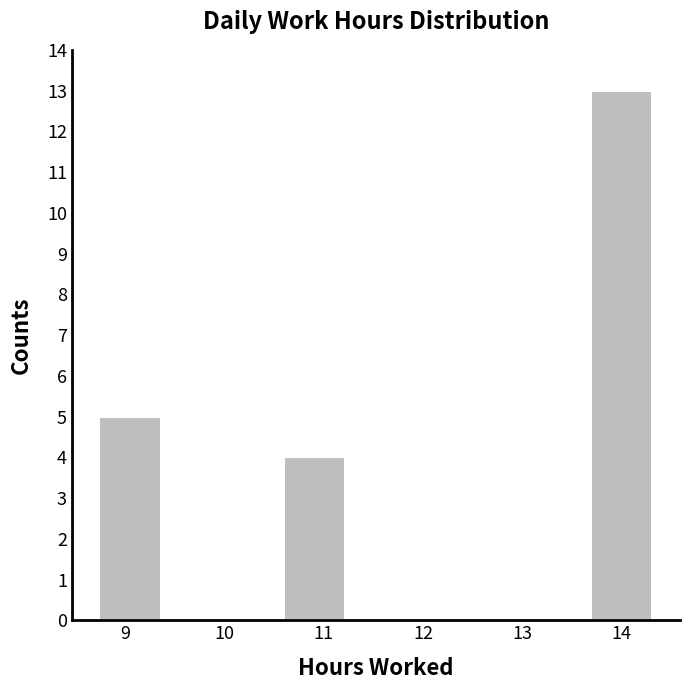

Reading left to right, transcribe this chart: for each bar, give the range it covers on the x-axis and its height. Neither the bar edges nor the heights are printed on the chart, so give them approximately, as read against the axes.

8.7 to 9.4: 5
9.4 to 10.0: 0
10.0 to 10.6: 0
10.6 to 11.2: 4
11.2 to 11.8: 0
11.8 to 12.5: 0
12.5 to 13.1: 0
13.1 to 13.7: 0
13.7 to 14.3: 13